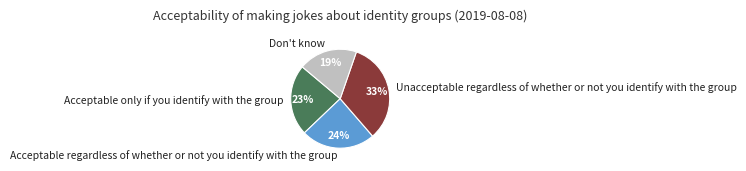

Combined, do Acceptable regardless of whether or not you identify with the group and Acceptable only if you identify with the group account for over 50%?

No